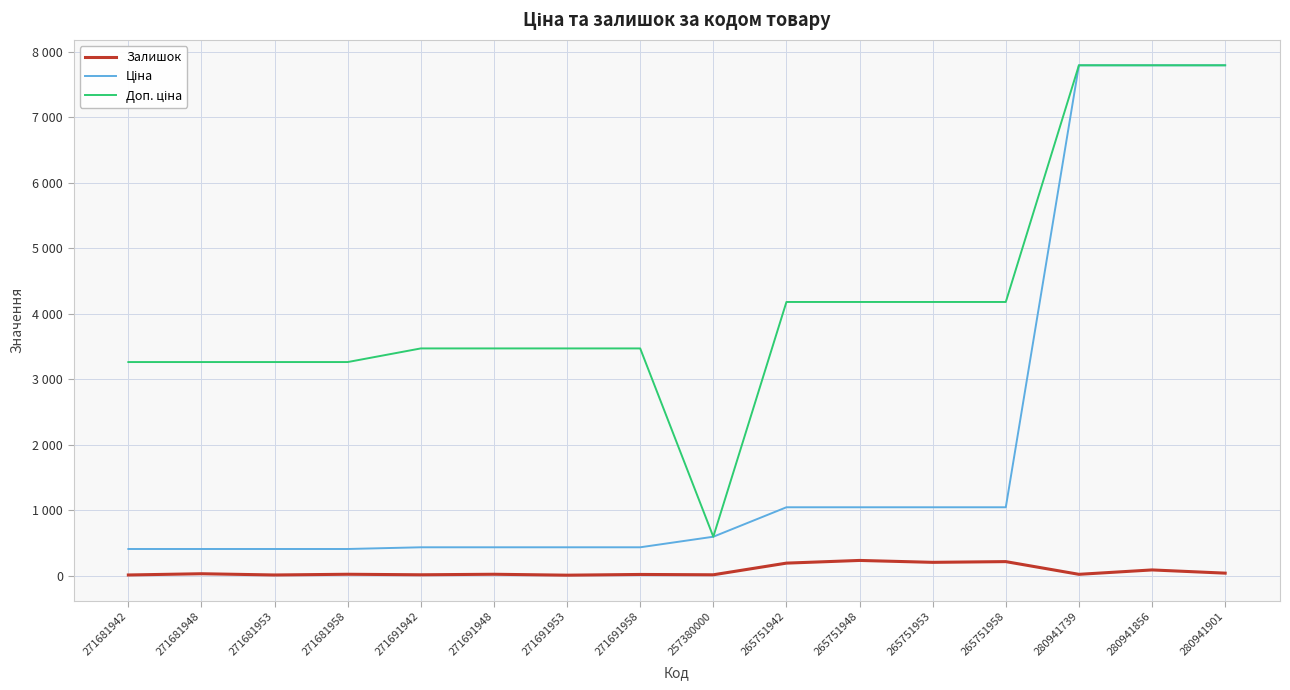

Does the chart display data point markers on the line(s)?

No